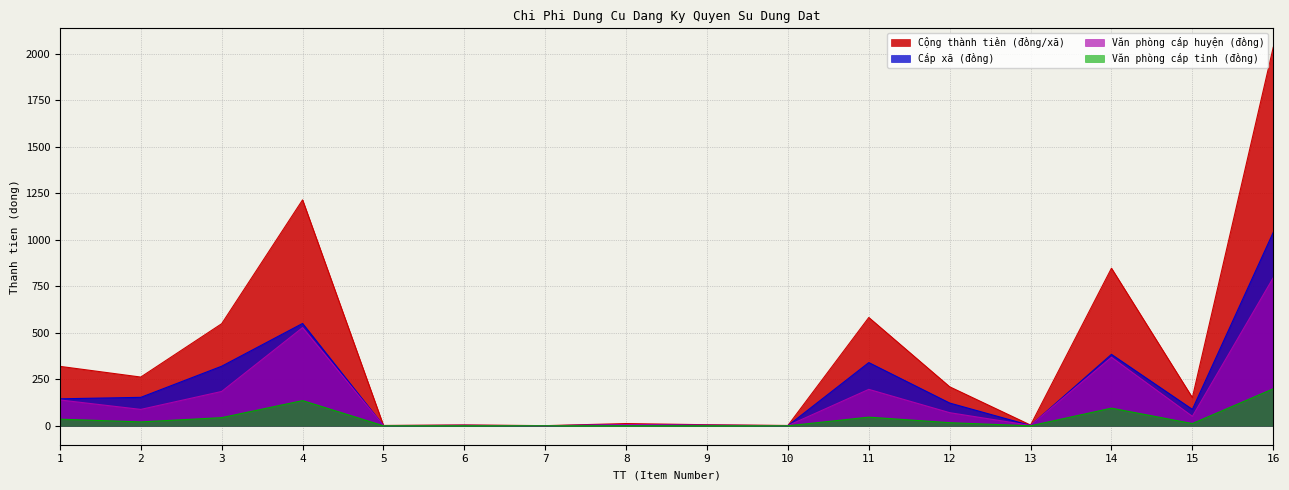

True or false: Cấp xã (đồng) and Cộng thành tiền (đồng/xã) cross at least once.

False